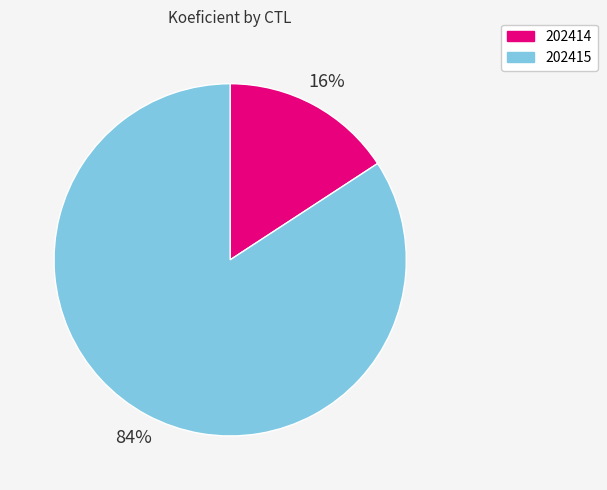

Rank the categories by value from lowest to highest.

202414, 202415